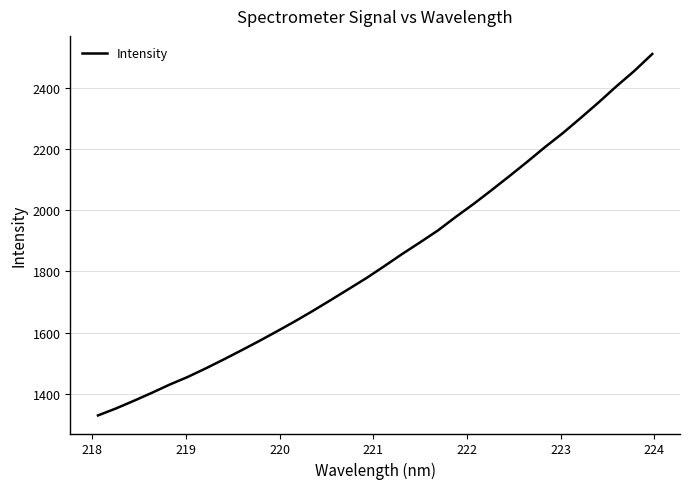

What is the smallest value displayed?

1329.1